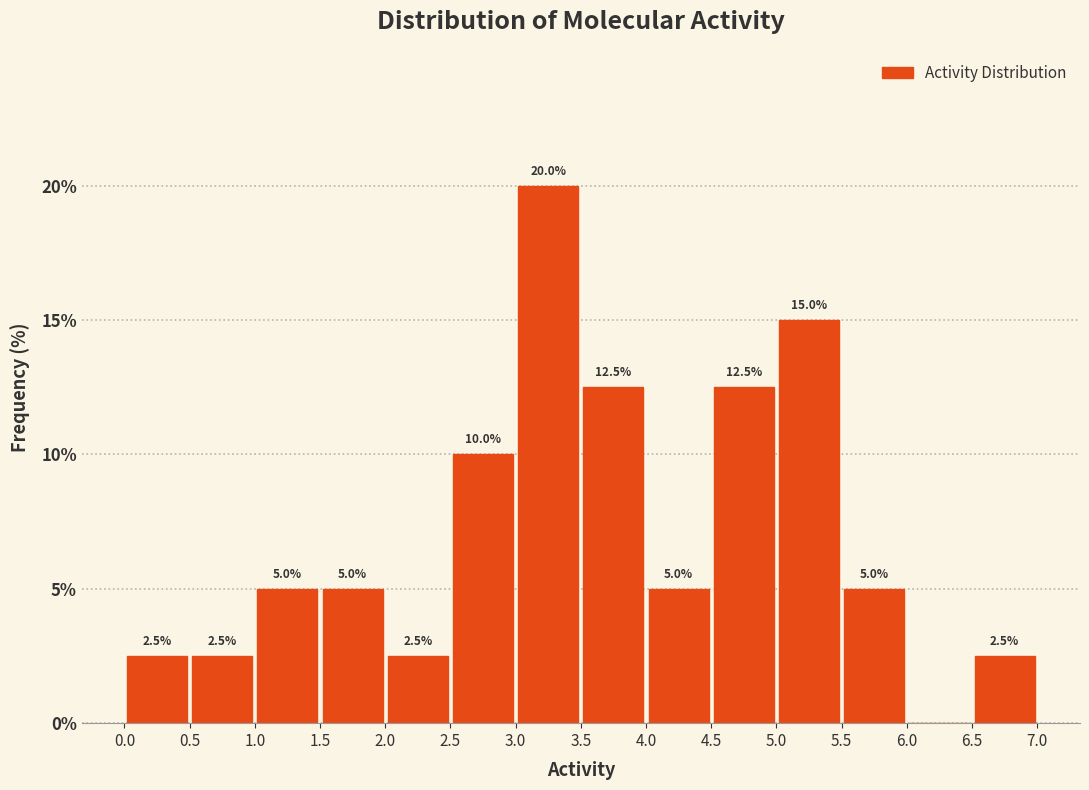

Which range on the x-axis has the tallest bar?

3.0 to 3.5